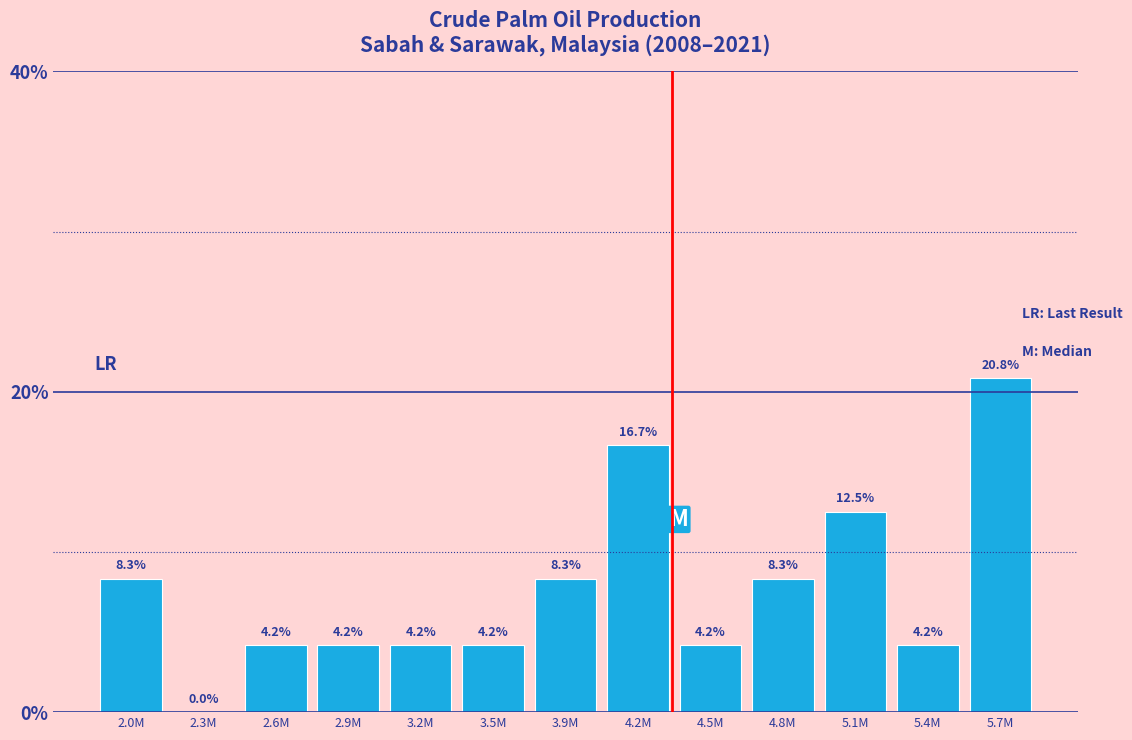

Reading right to left, what are all the values shown in this chart?

5.7M=20.8	5.4M=4.2	5.1M=12.5	4.8M=8.3	4.5M=4.2	4.2M=16.7	3.9M=8.3	3.5M=4.2	3.2M=4.2	2.9M=4.2	2.6M=4.2	2.3M=0.0	2.0M=8.3